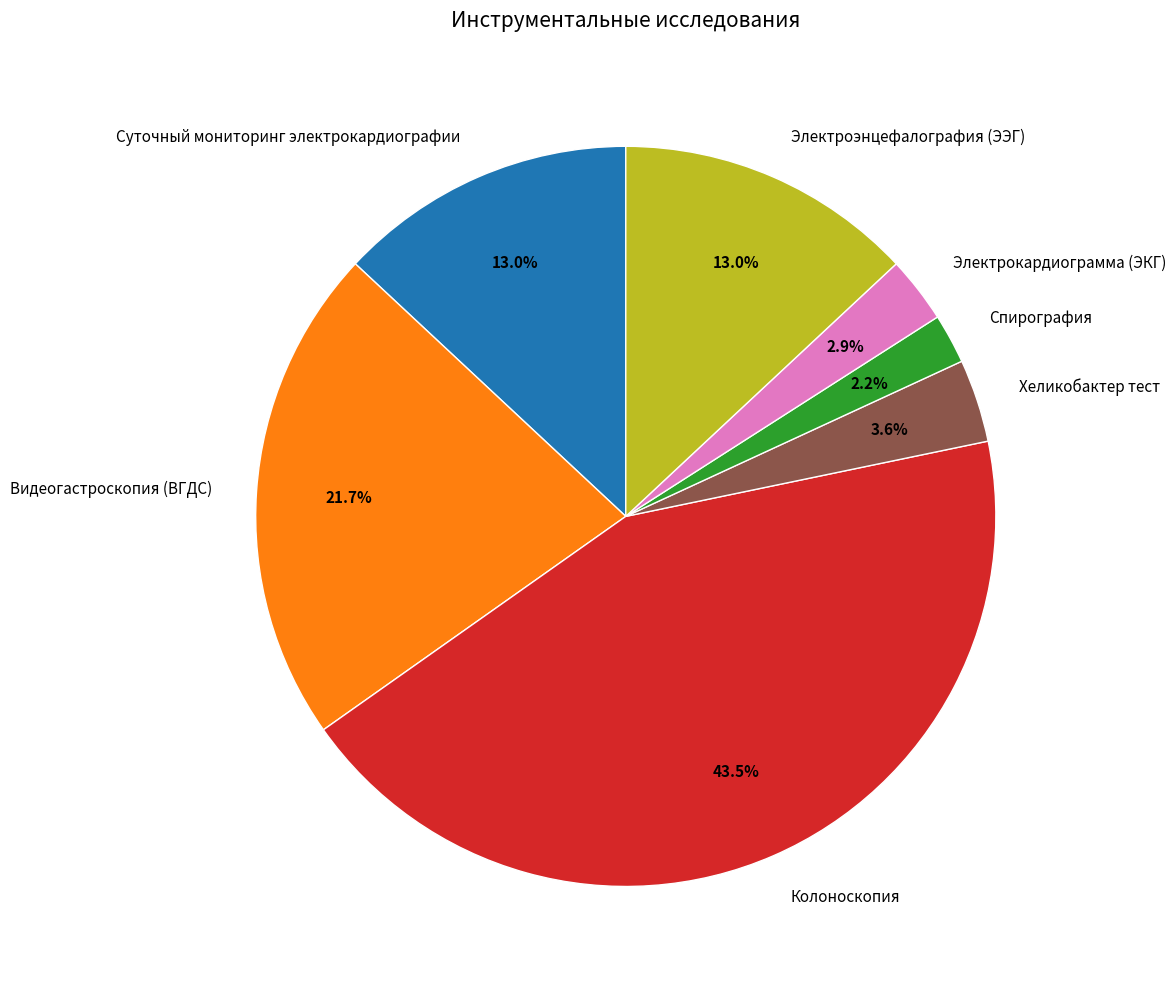

Do Хеликобактер тест and Колоноскопия together represent more than half of the pie?

No